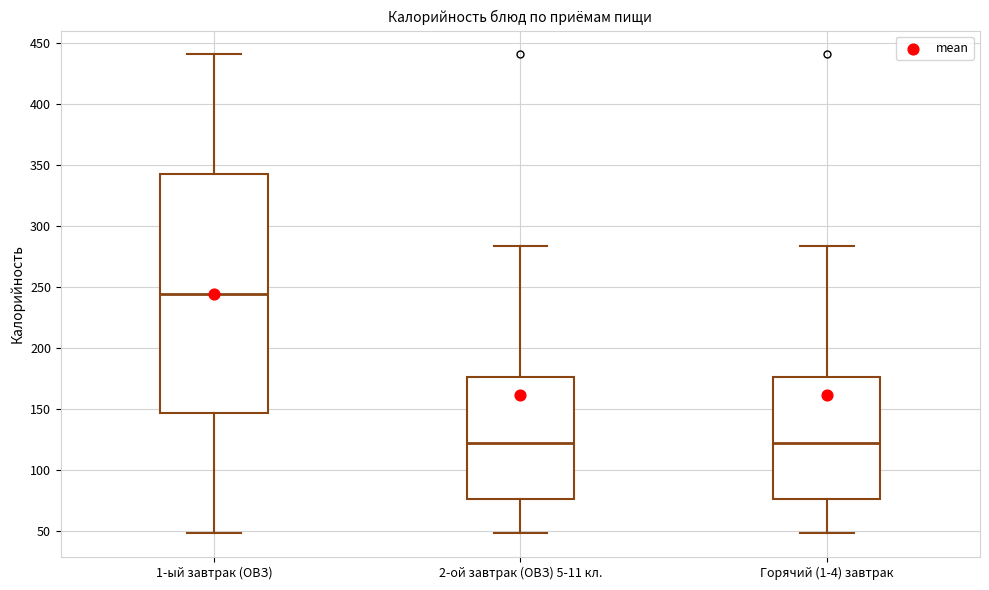

Comparing the boxes themselves (not the whiskers), which one is the tallest?

1-ый завтрак (ОВЗ)